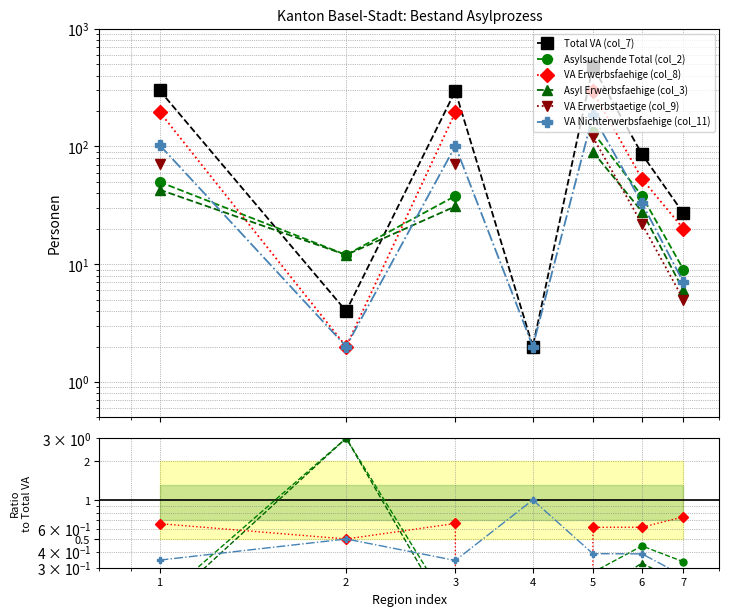

What is the maximum value shown in the chart?

478.0